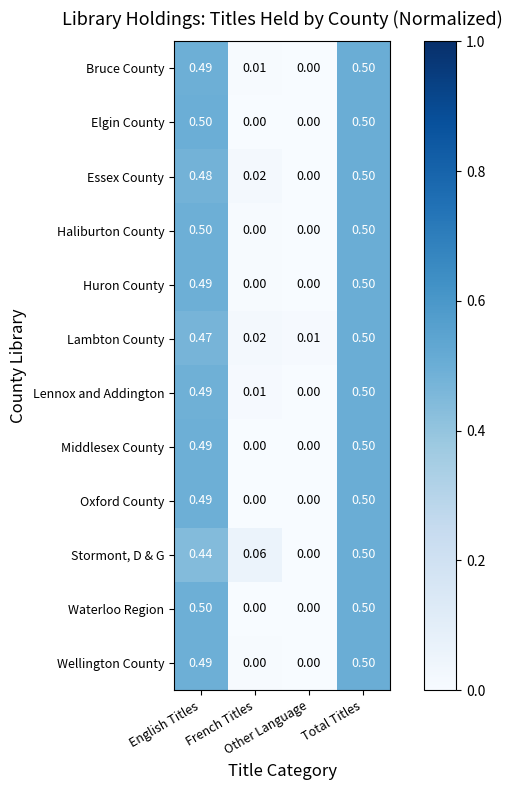

Reading left to right, list all the values displayed in this chart.

Bruce County: English Titles=0.5	French Titles=0.0	Other Language=0.0	Total Titles=0.5
Elgin County: English Titles=0.5	French Titles=0.0	Other Language=0.0	Total Titles=0.5
Essex County: English Titles=0.5	French Titles=0.0	Other Language=0.0	Total Titles=0.5
Haliburton County: English Titles=0.5	French Titles=0.0	Other Language=0.0	Total Titles=0.5
Huron County: English Titles=0.5	French Titles=0.0	Other Language=0.0	Total Titles=0.5
Lambton County: English Titles=0.5	French Titles=0.0	Other Language=0.0	Total Titles=0.5
Lennox and Addington: English Titles=0.5	French Titles=0.0	Other Language=0.0	Total Titles=0.5
Middlesex County: English Titles=0.5	French Titles=0.0	Other Language=0.0	Total Titles=0.5
Oxford County: English Titles=0.5	French Titles=0.0	Other Language=0.0	Total Titles=0.5
Stormont, D & G: English Titles=0.4	French Titles=0.1	Other Language=0.0	Total Titles=0.5
Waterloo Region: English Titles=0.5	French Titles=0.0	Other Language=0.0	Total Titles=0.5
Wellington County: English Titles=0.5	French Titles=0.0	Other Language=0.0	Total Titles=0.5